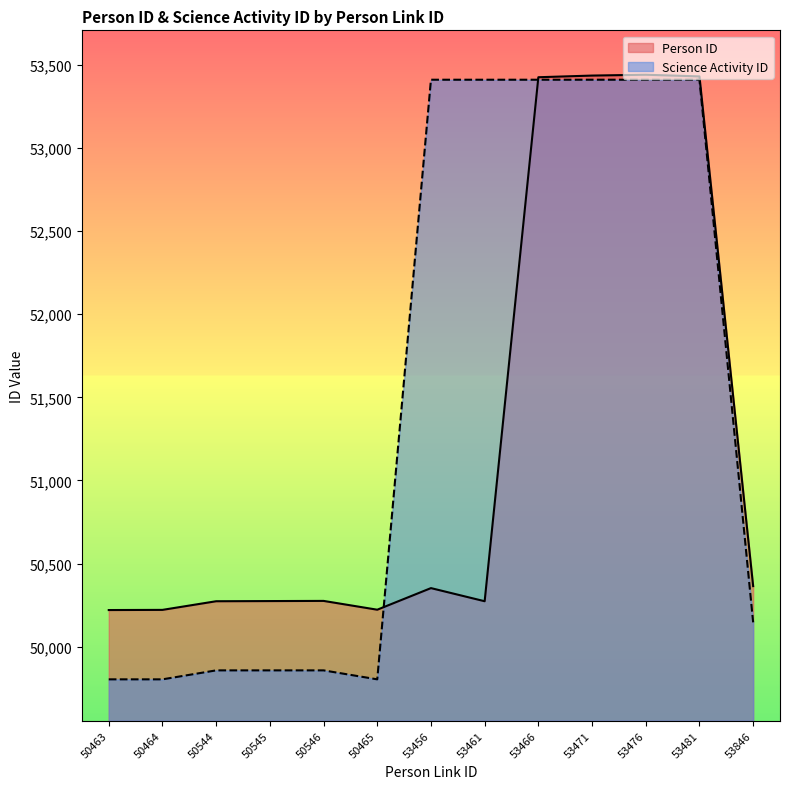

Is the value of Person ID at 53461 greater than the value of Science Activity ID at 53481?

No